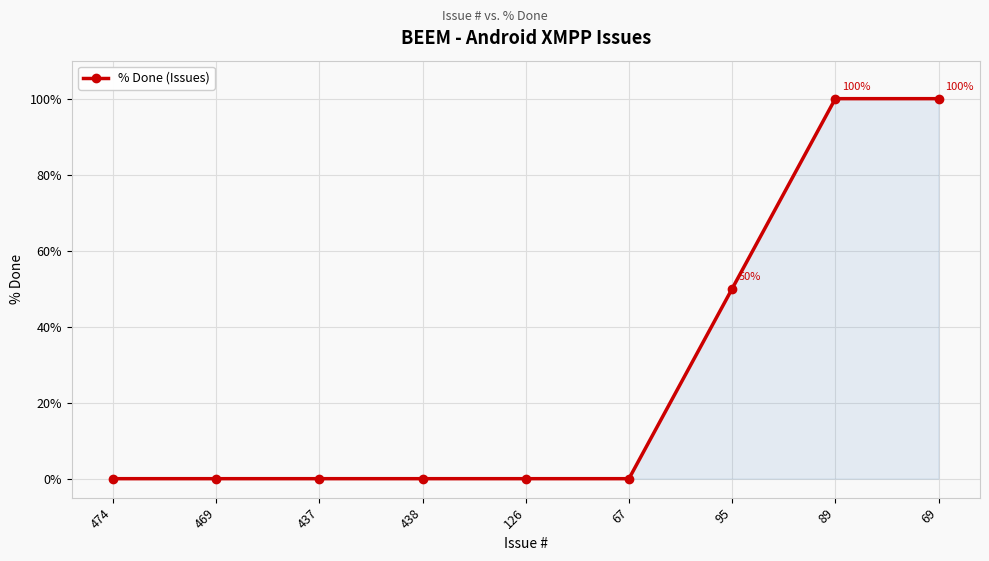

Reading left to right, what are all the values shown in this chart?

0	0	0	0	0	0	50	100	100